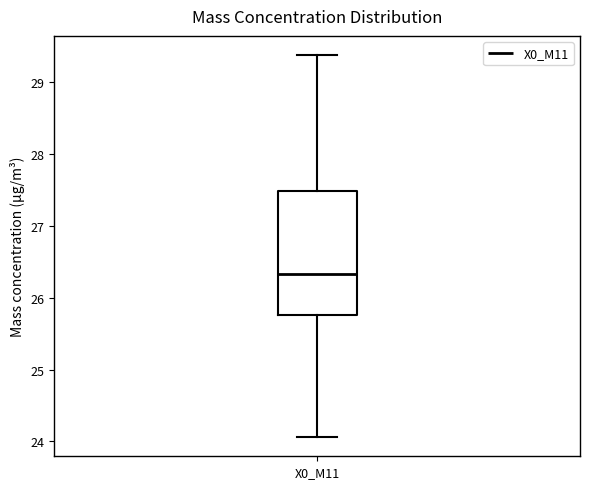

Read this box plot against the y-axis: the position of the median line, the range covered by the box, and the ends of both whiskers. The values are not printed on the chart, so give them approximately, as read against the axis.

median 26.3, box 25.8 to 27.5, whiskers 24.1 to 29.4